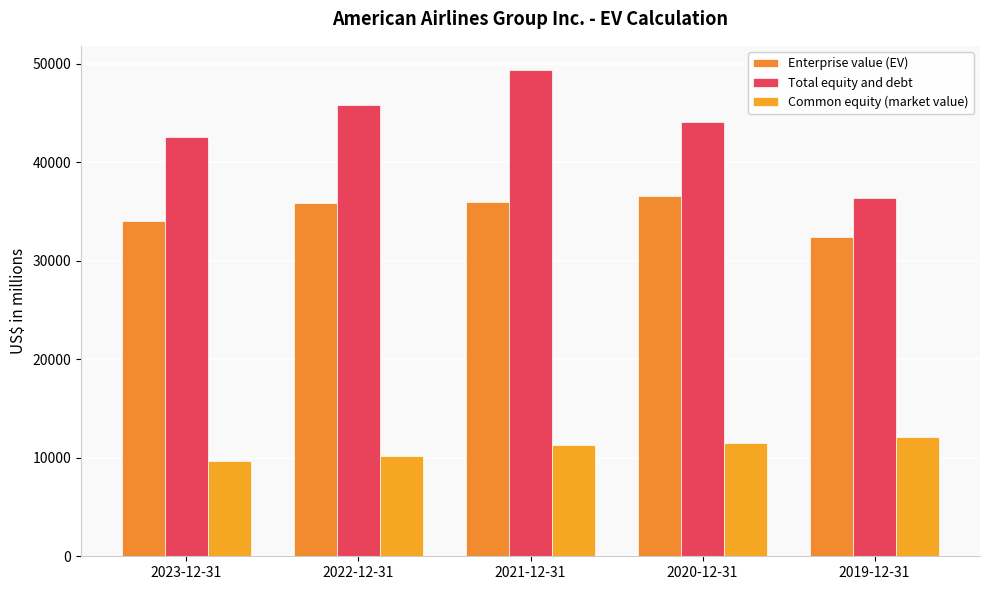

What is the maximum value for Enterprise value (EV)?

36628